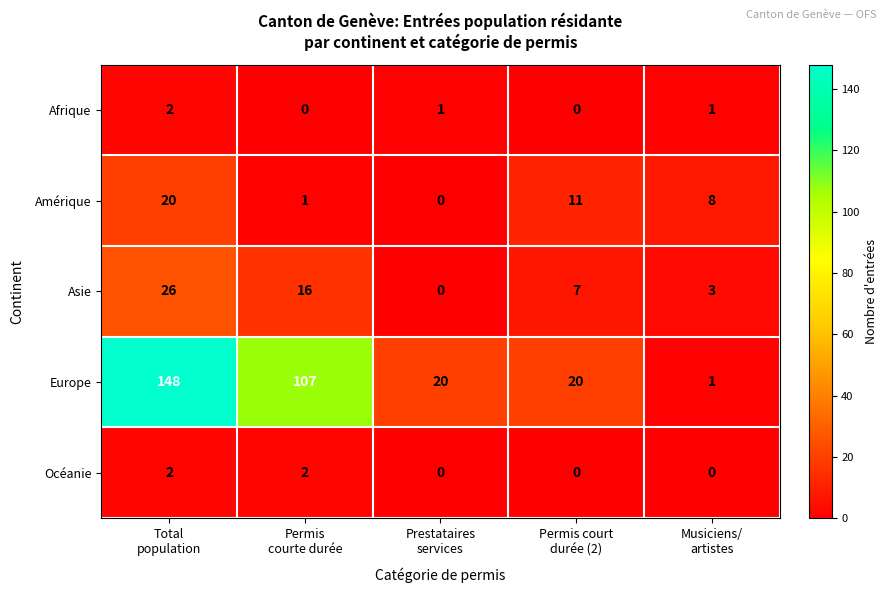

What is the maximum value shown in the chart?

148